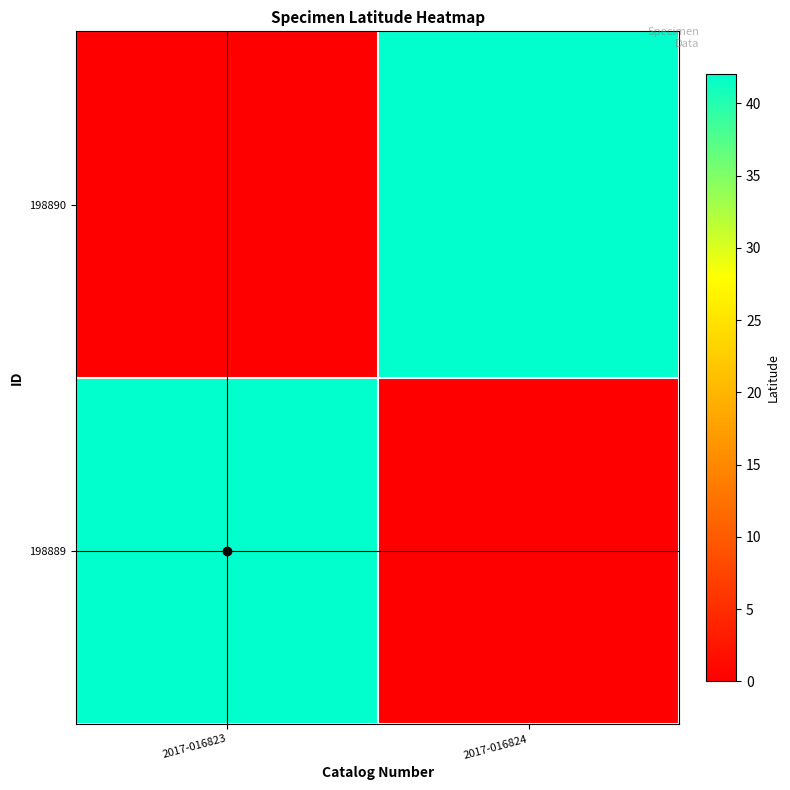

List the series in order of their peak value, highest first.

198889, 198890